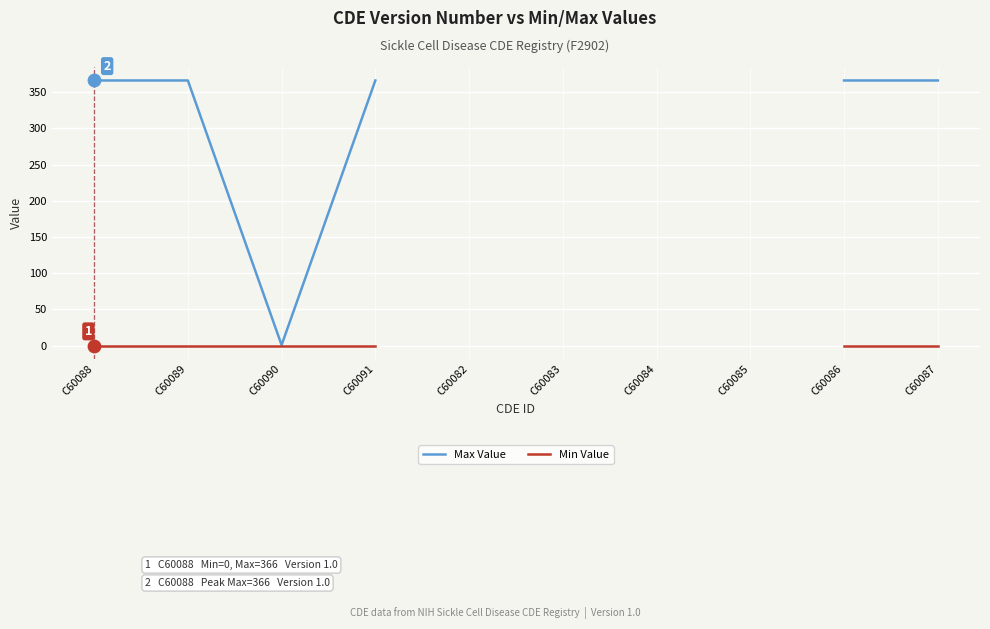

What is the total value across all series at C60091?

366.0